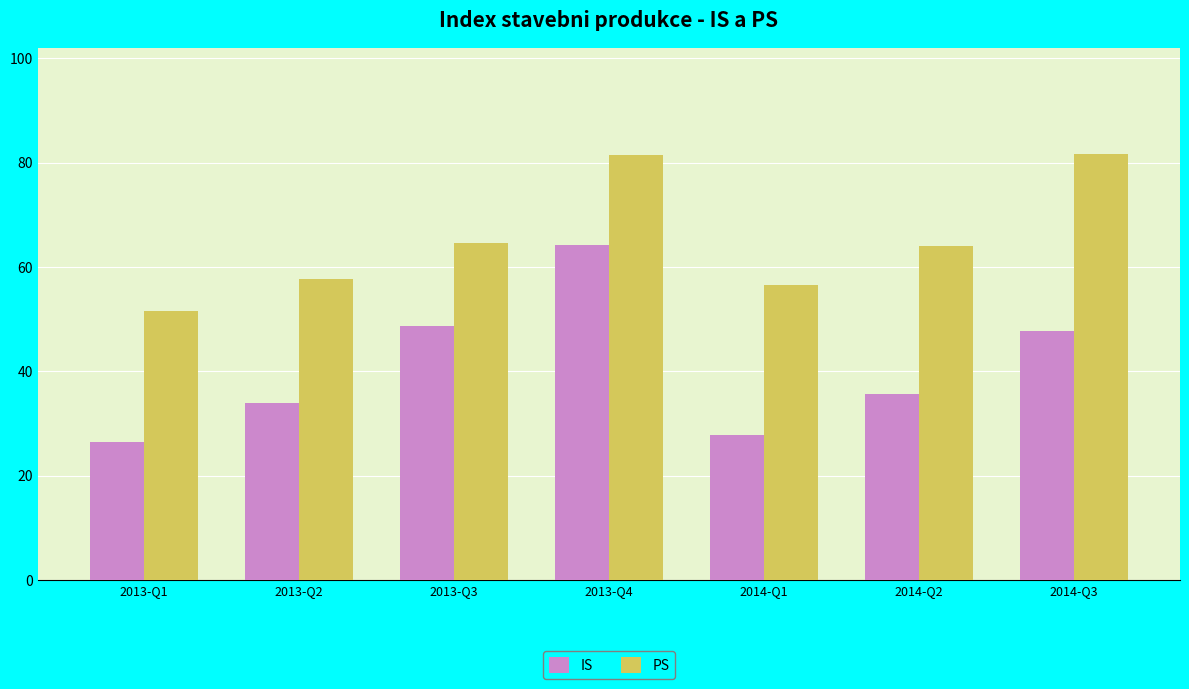

Rank the series by their maximum value, from highest to lowest.

PS, IS